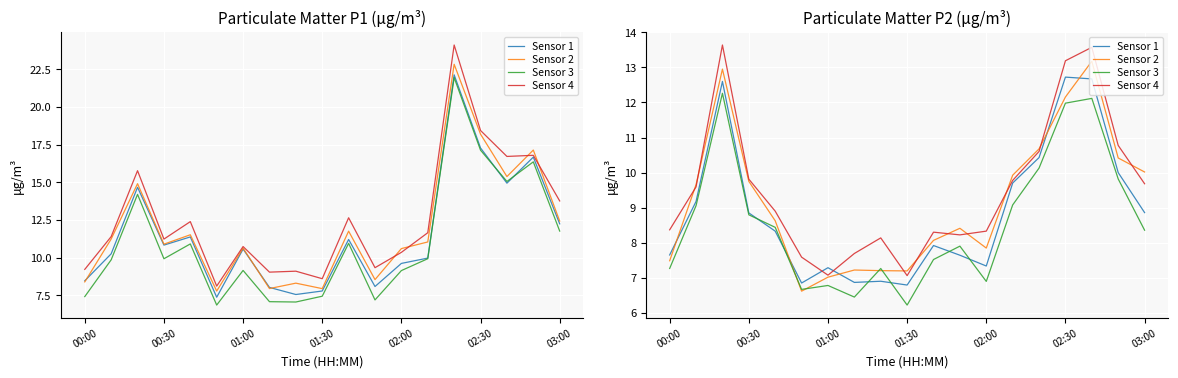

How many intersections are there between Sensor 3 and Sensor 2?

4